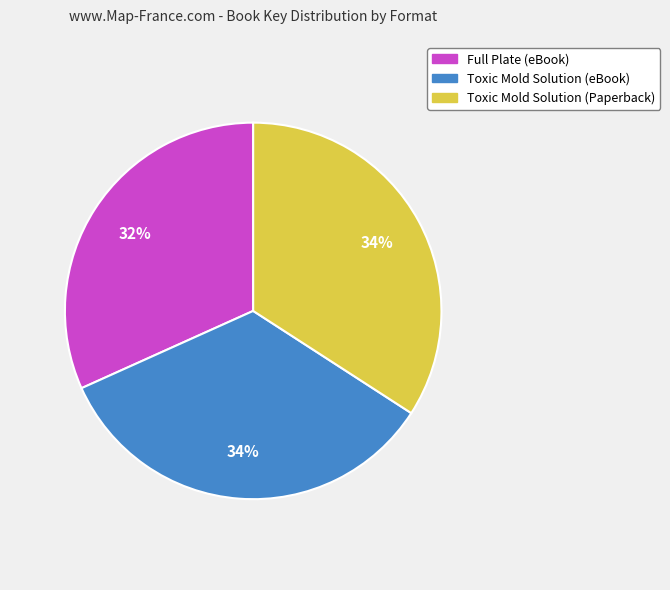

Count the number of slices in the pie.

3